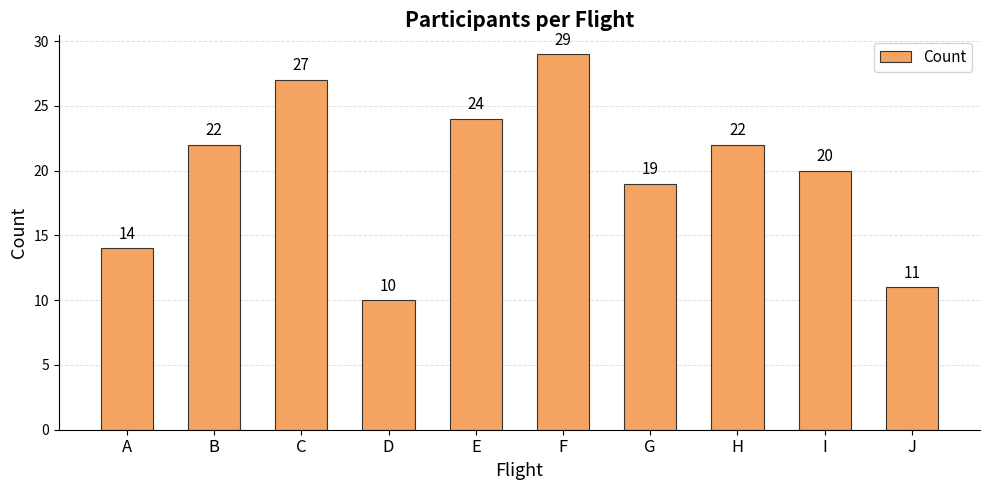

What is the change in value from C to H?

-5